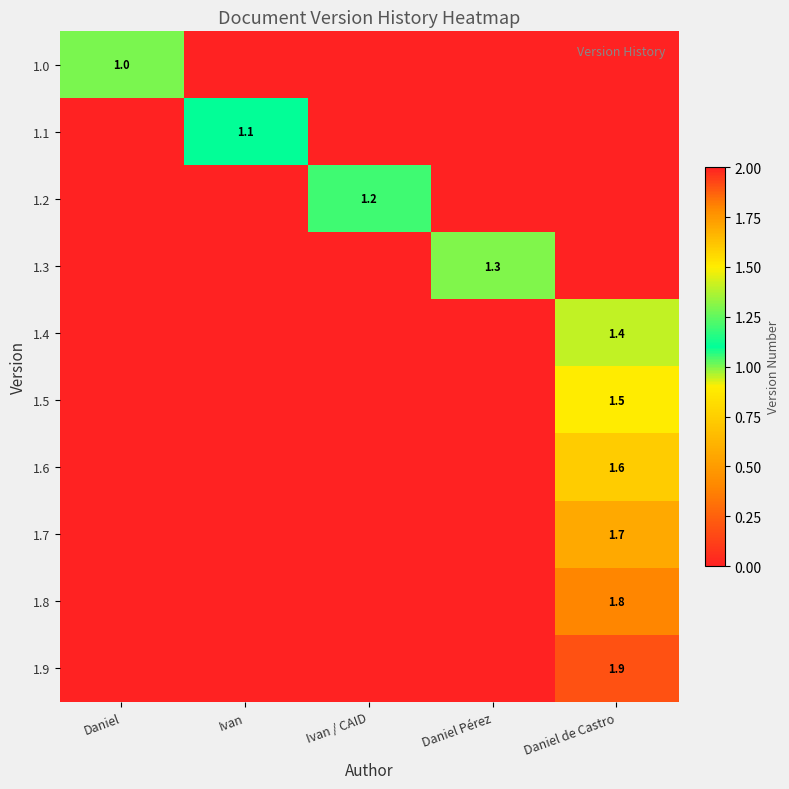

What is the spread (max minus min) of values at Ivan / CAID?

1.2